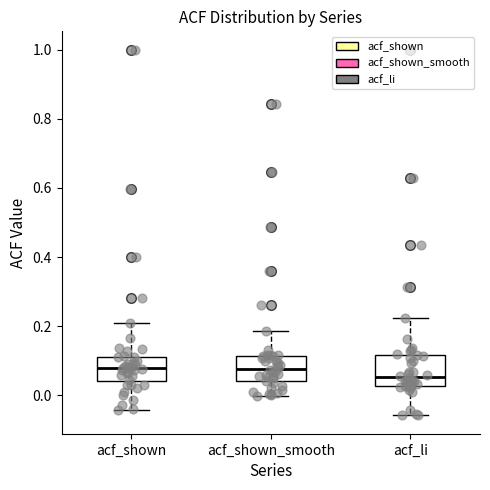

Where is the upper edge of the box for acf_shown_smooth on the y-axis? The values are not printed on the chart, so give them approximately, as read against the axis.

0.12